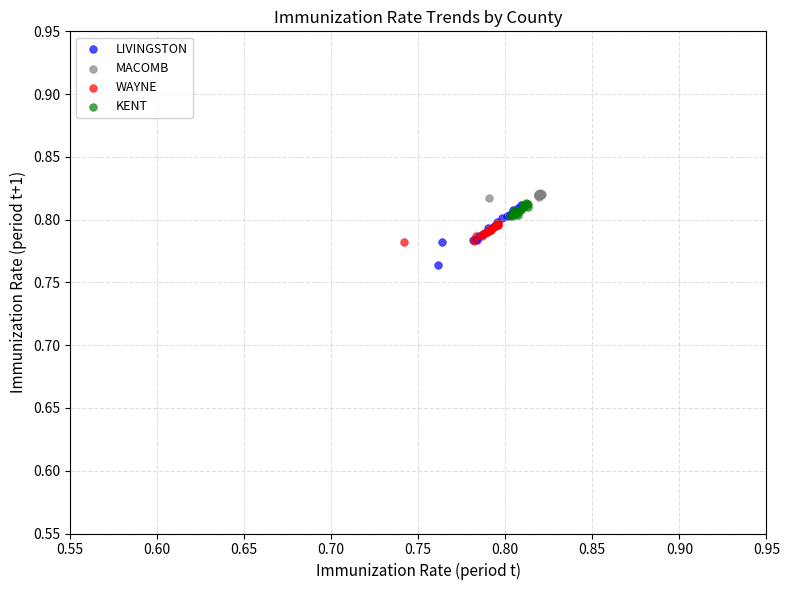

Which series contains the lowest Y value?

LIVINGSTON